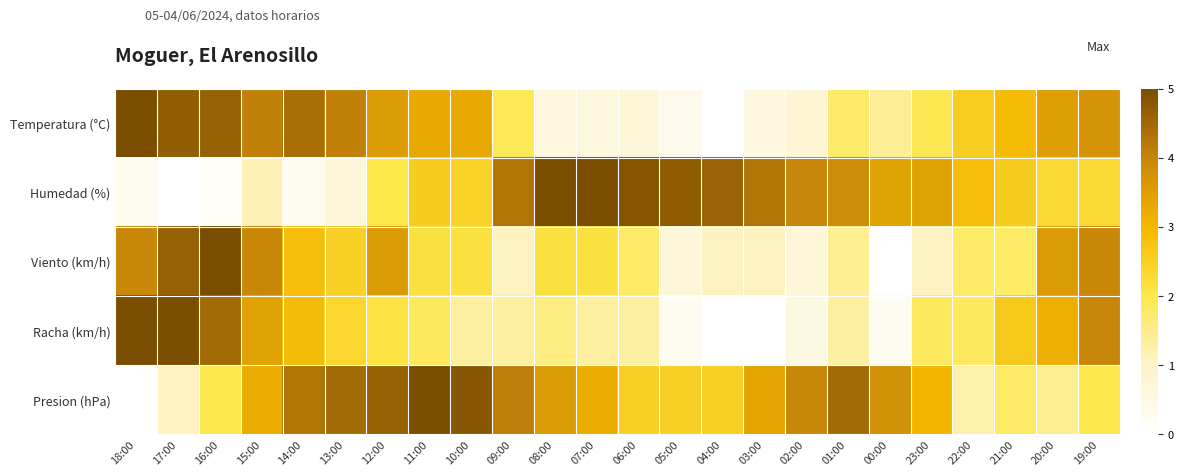

What is the greatest value displayed?

5.0